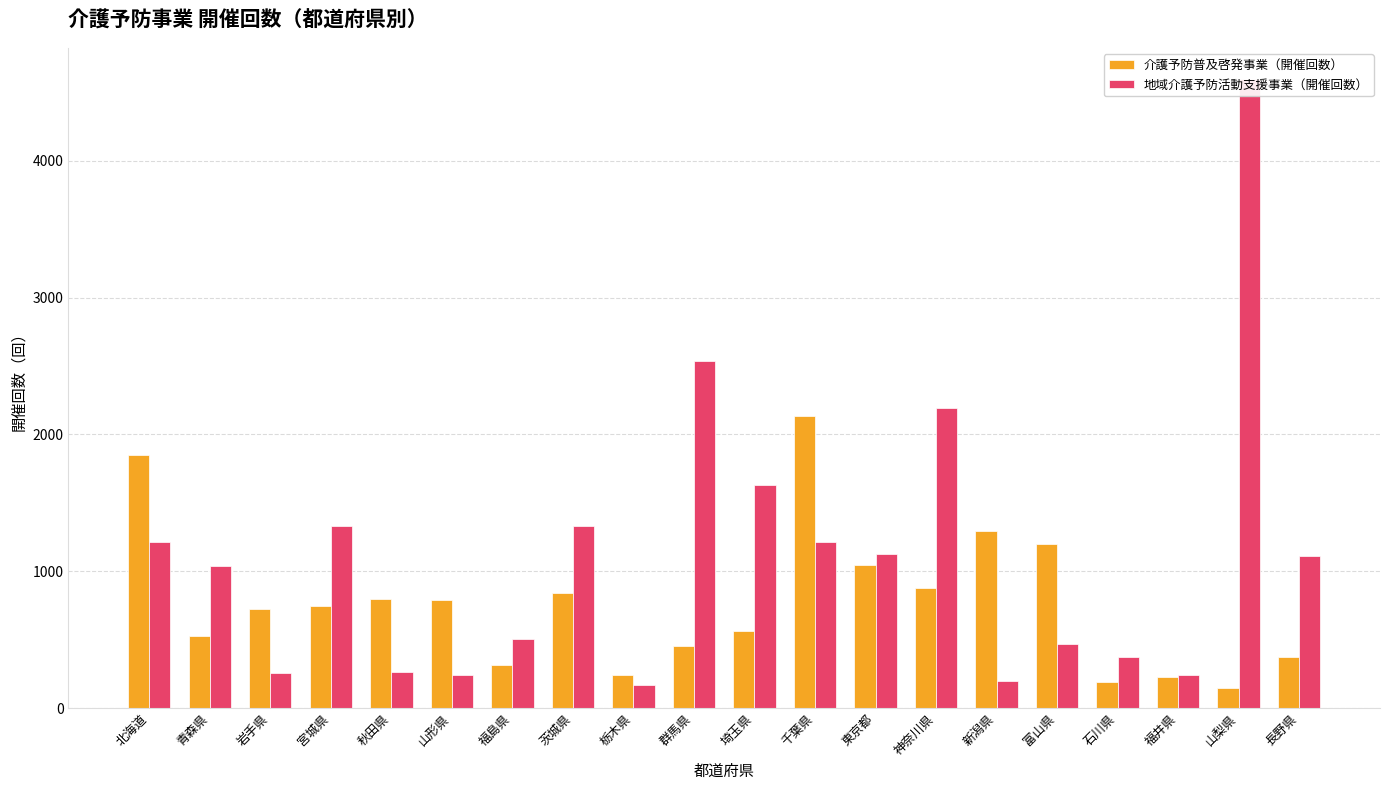

Count the number of data series in this chart.

2